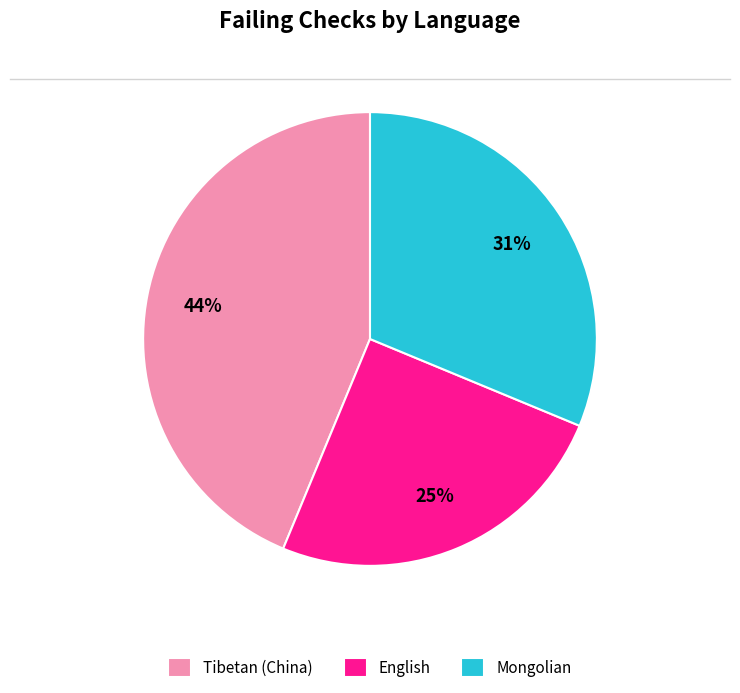

How many slices are in this pie chart?

3